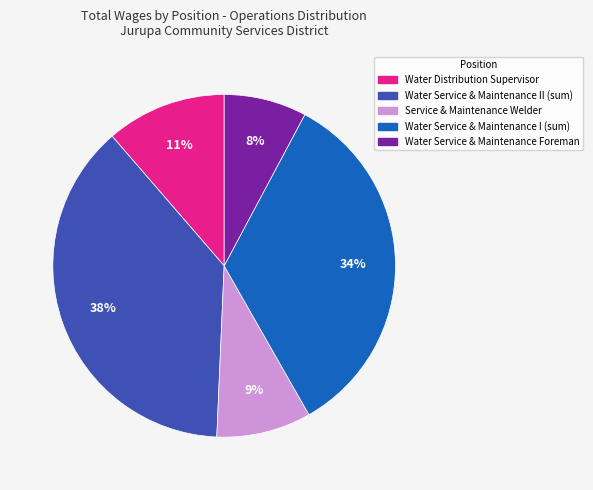

To the nearest percent, what is the combined percentage of Water Service & Maintenance II (sum) and Water Service & Maintenance Foreman?

46%